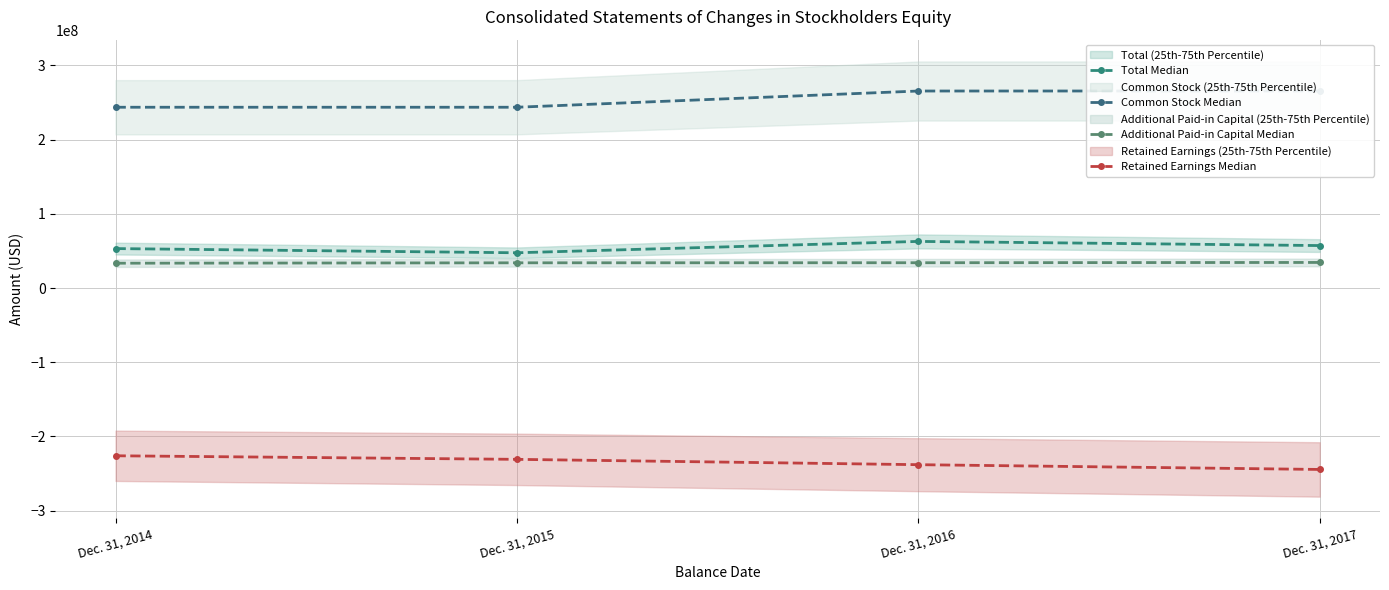

What is the difference between the maximum and minimum values in the Retained Earnings Median series?

18435509